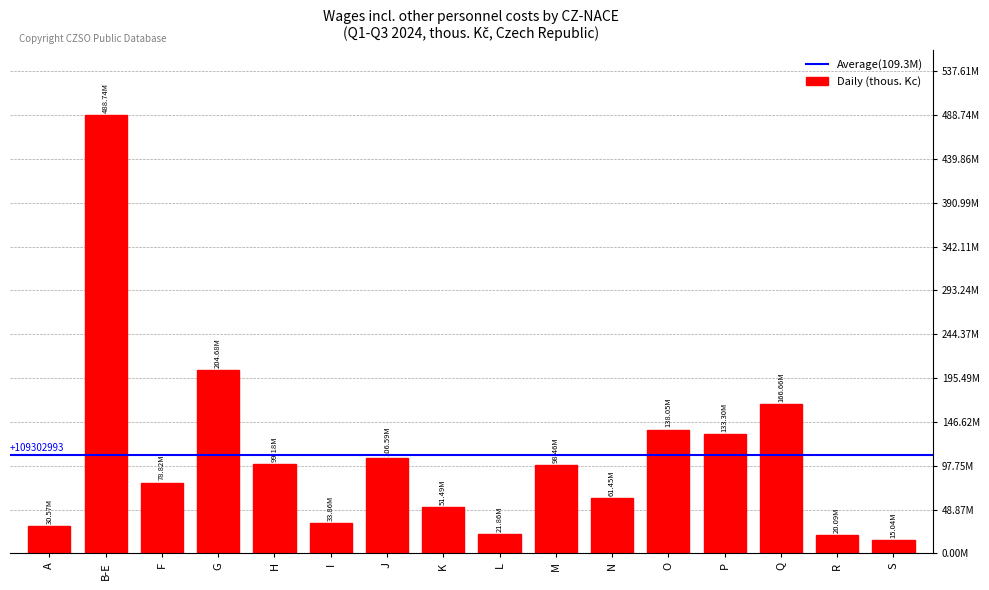

What is the sum of all values?

1748847894.5